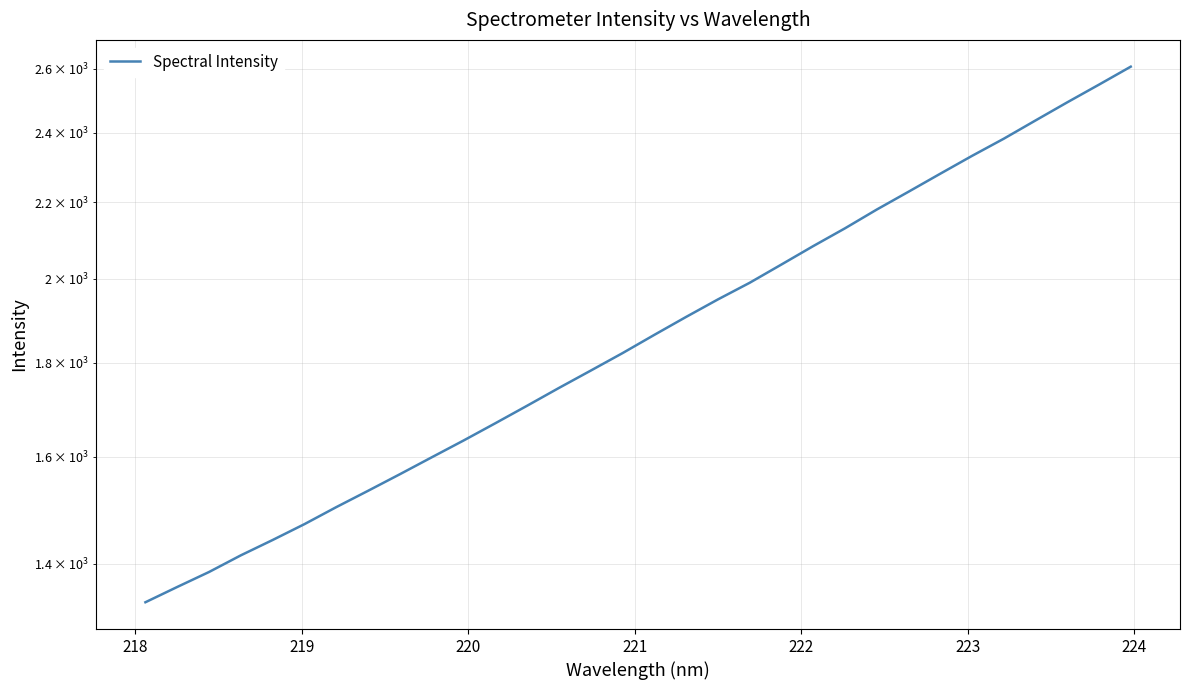

How many lines are shown in the chart?

1